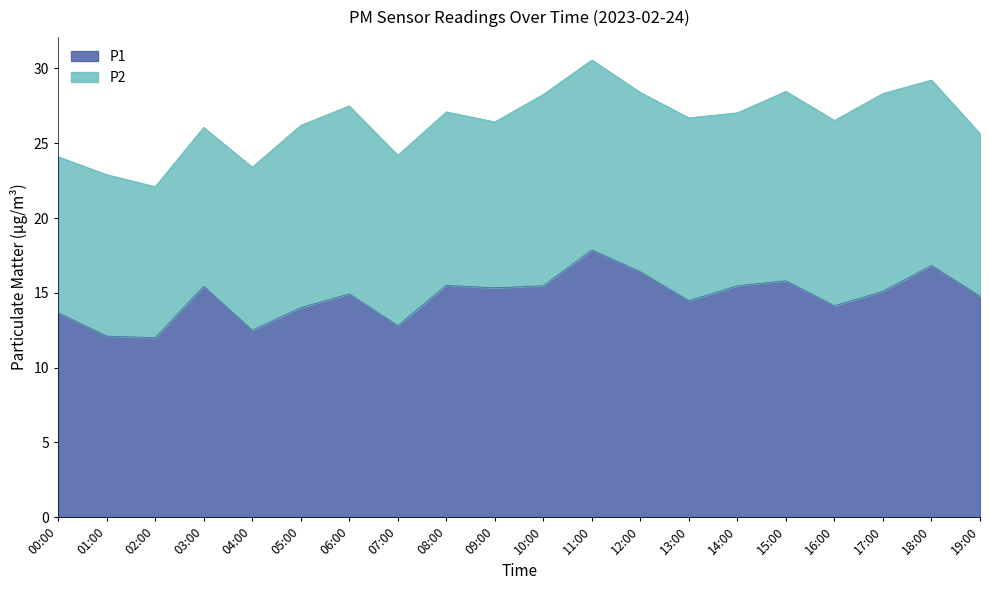

Does the chart display data point markers on the line(s)?

No